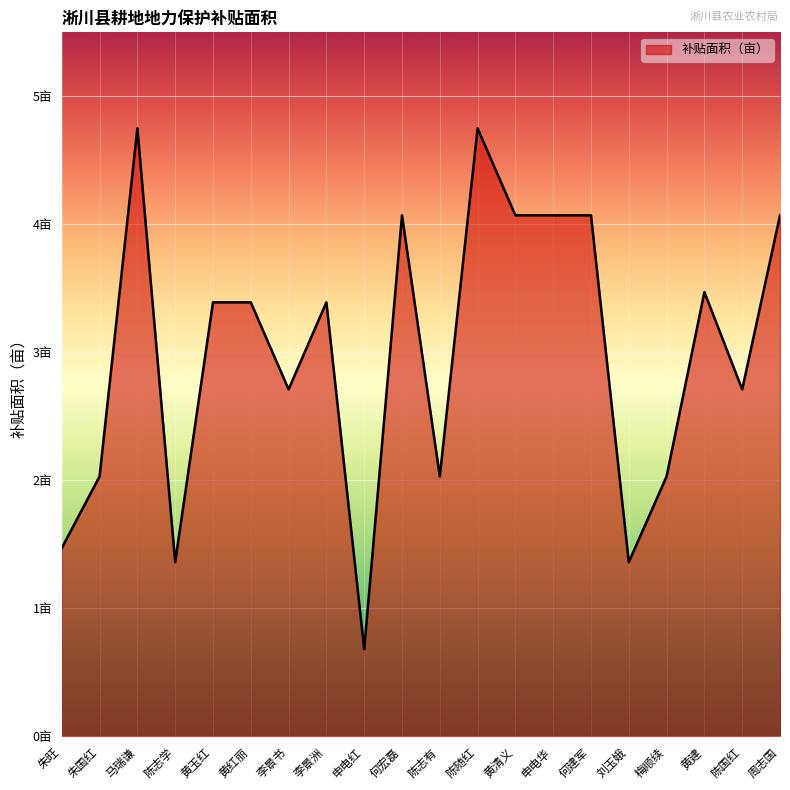

True or false: the data shows 4.8 at 陈随红.

True